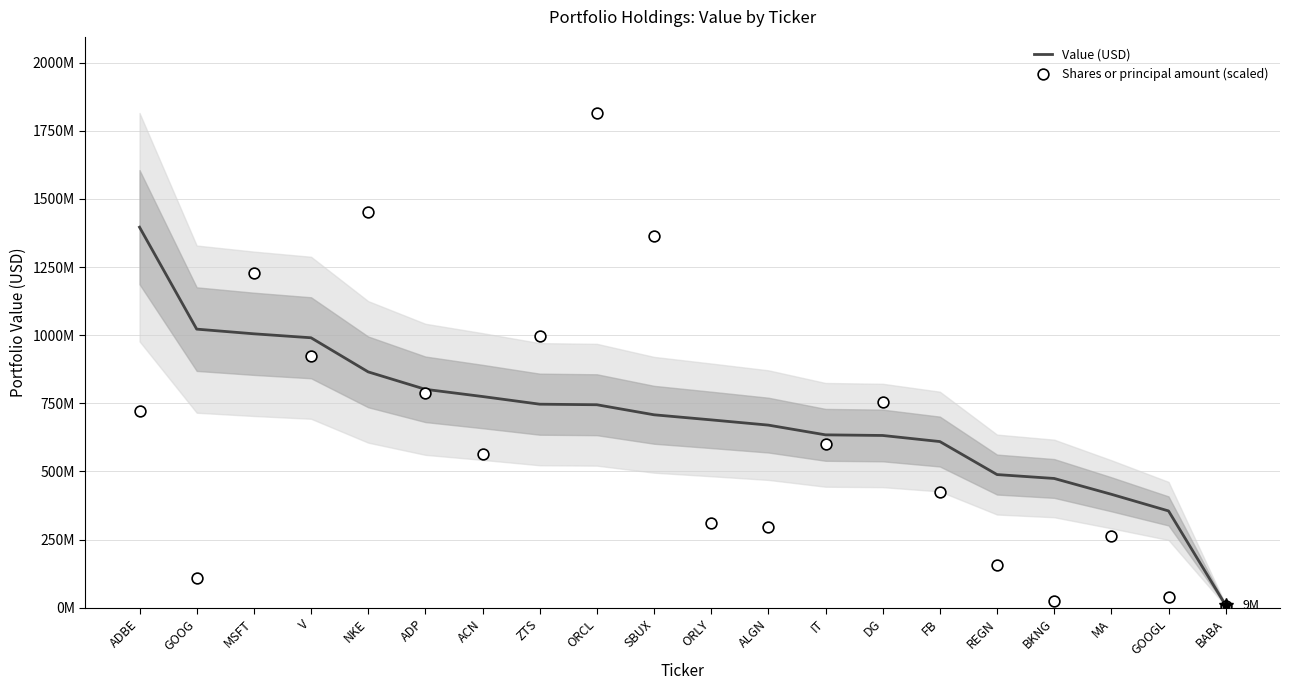

At which category is the sum across all series the highest?

ORCL